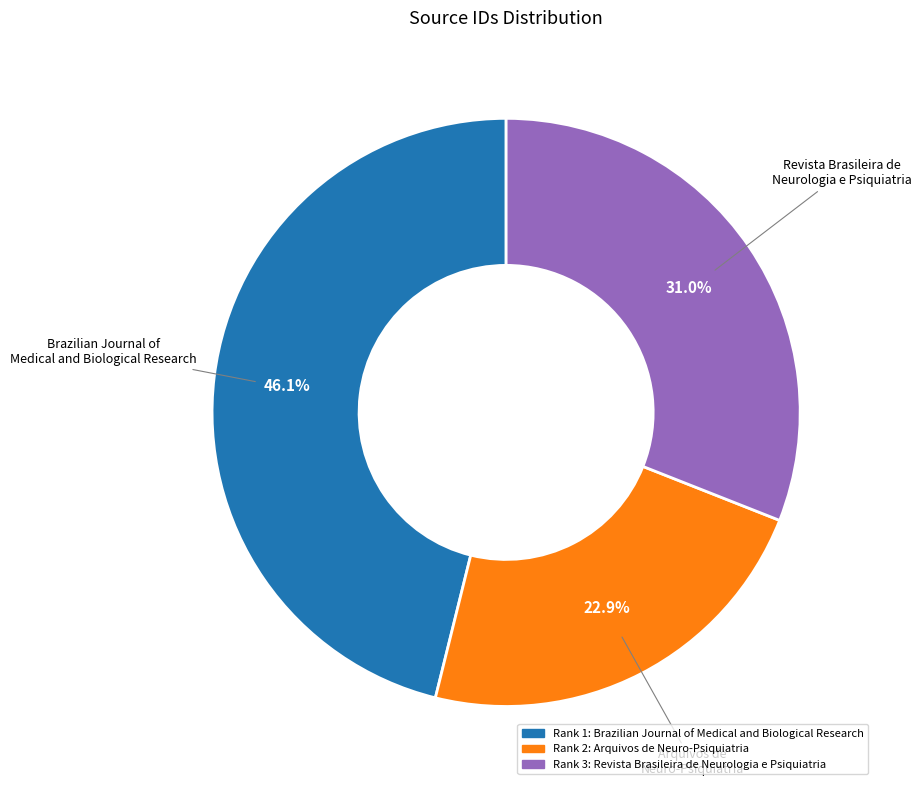

How many slices are in this pie chart?

3